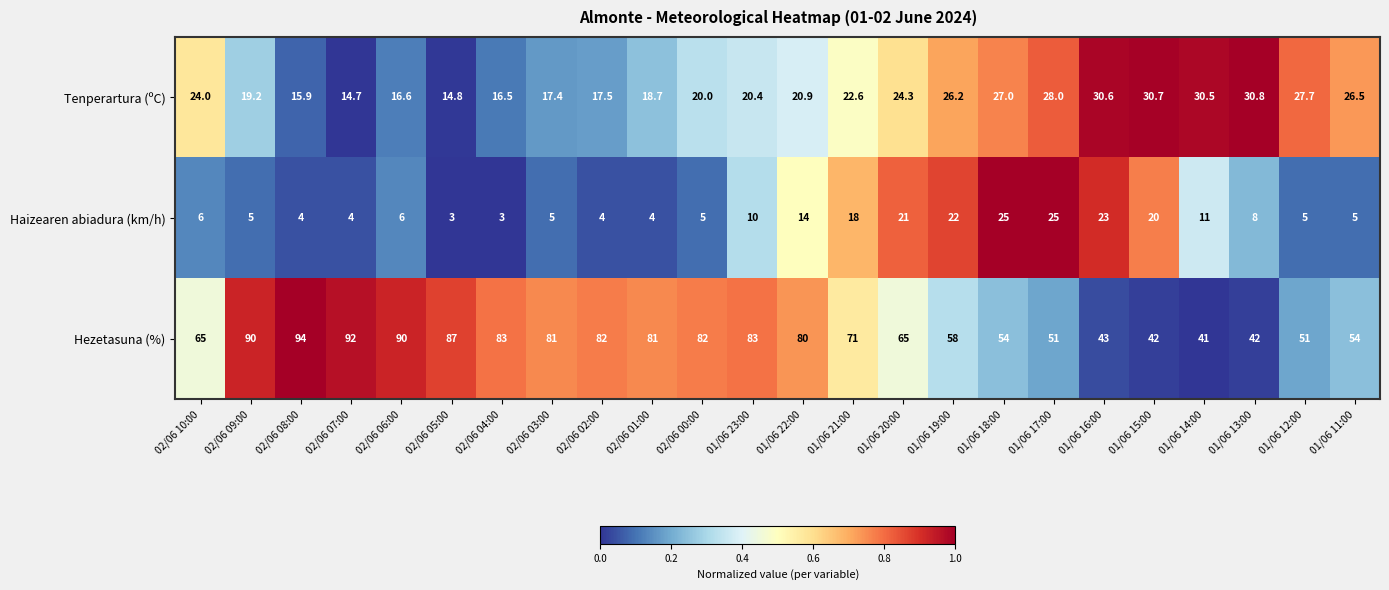

Which series has the largest total across all categories?

Hezetasuna (%)